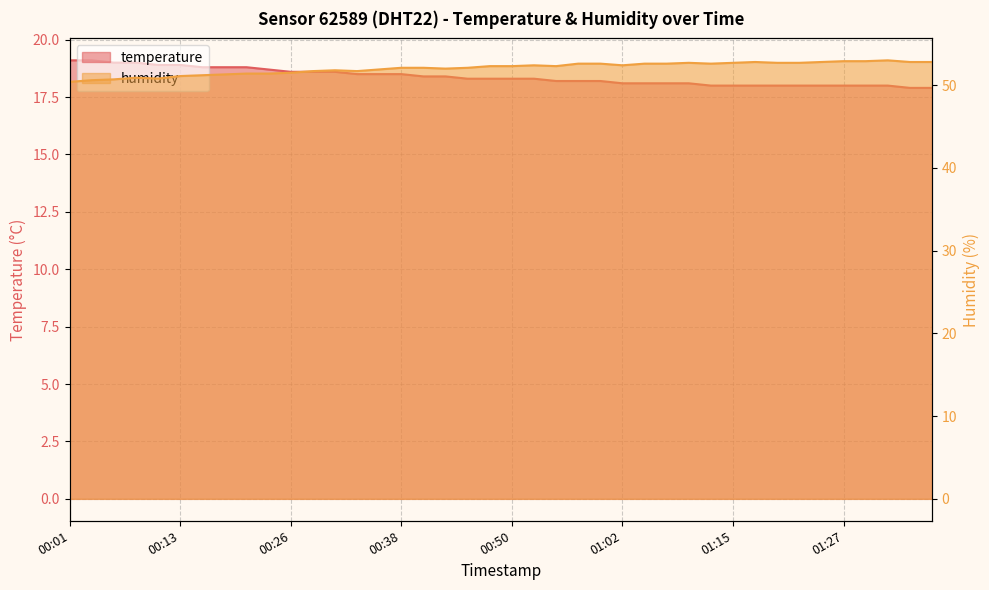

True or false: humidity and temperature cross at least once.

False